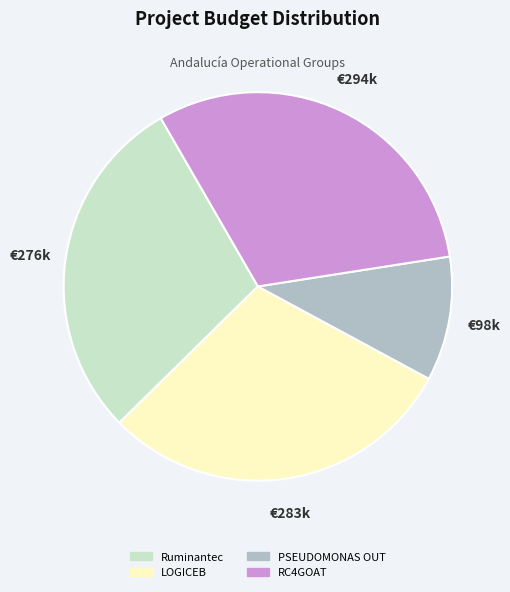

Count the number of slices in the pie.

4